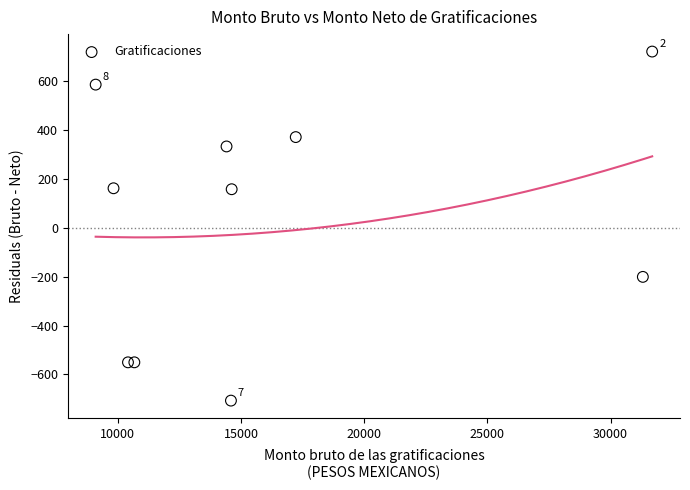

What is the range of Y values (max minus min)?

1428.2